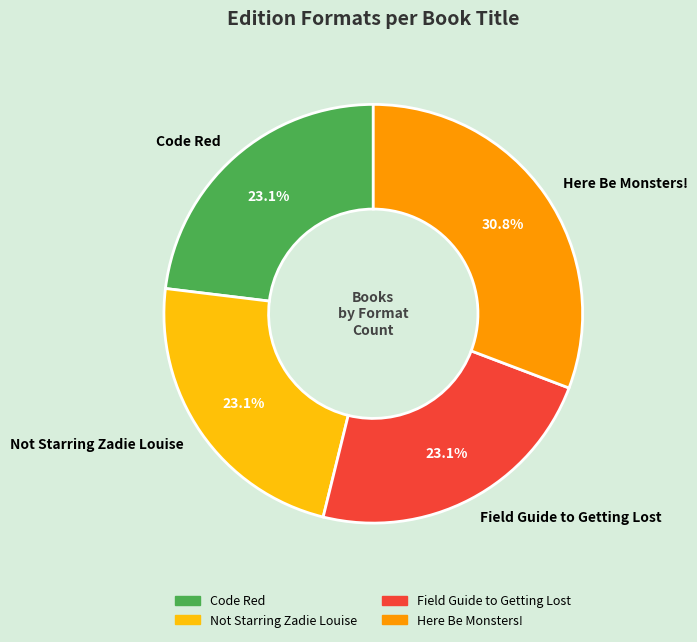

To the nearest percent, what percentage of the pie is Code Red?

23%